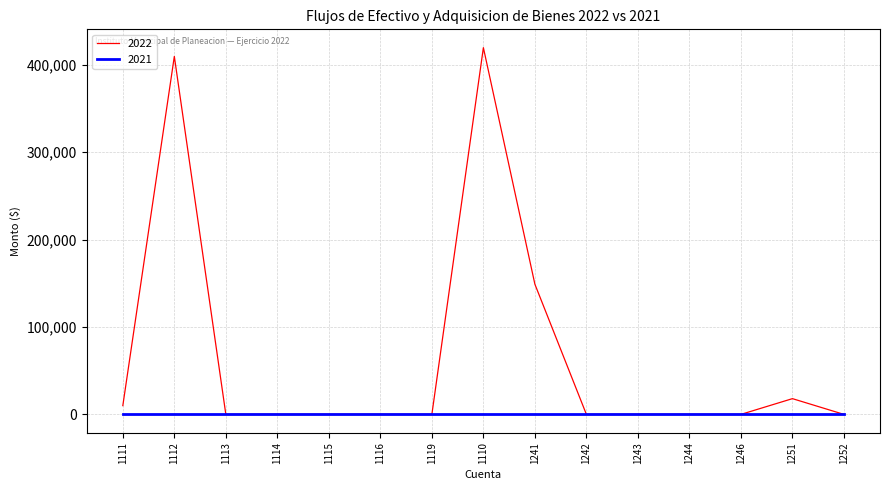

Which series has the widest spread of values?

2022